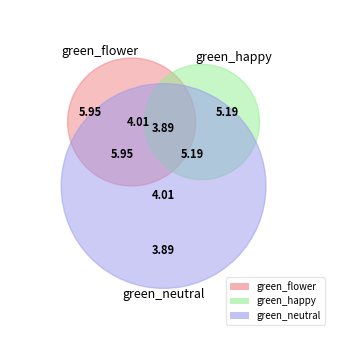

True or false: red_happy accounts for 23% of the total.

False